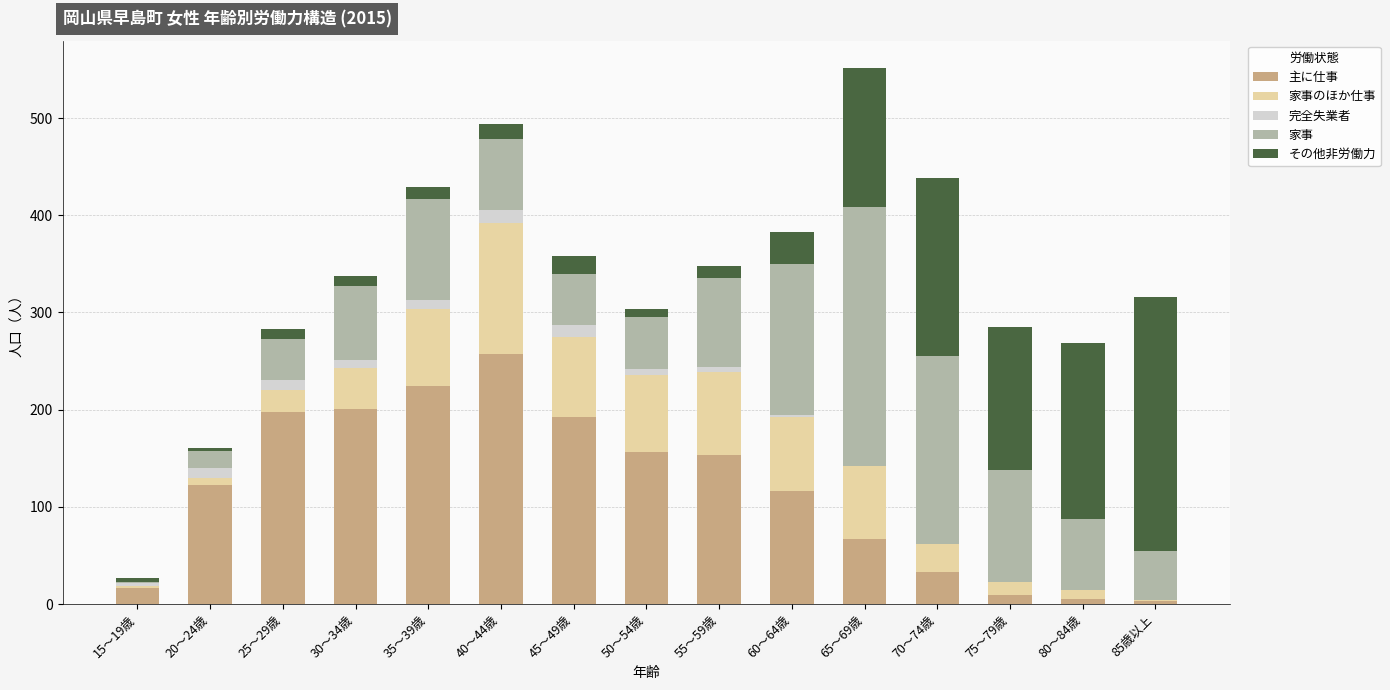

How many distinct data groups are displayed?

5